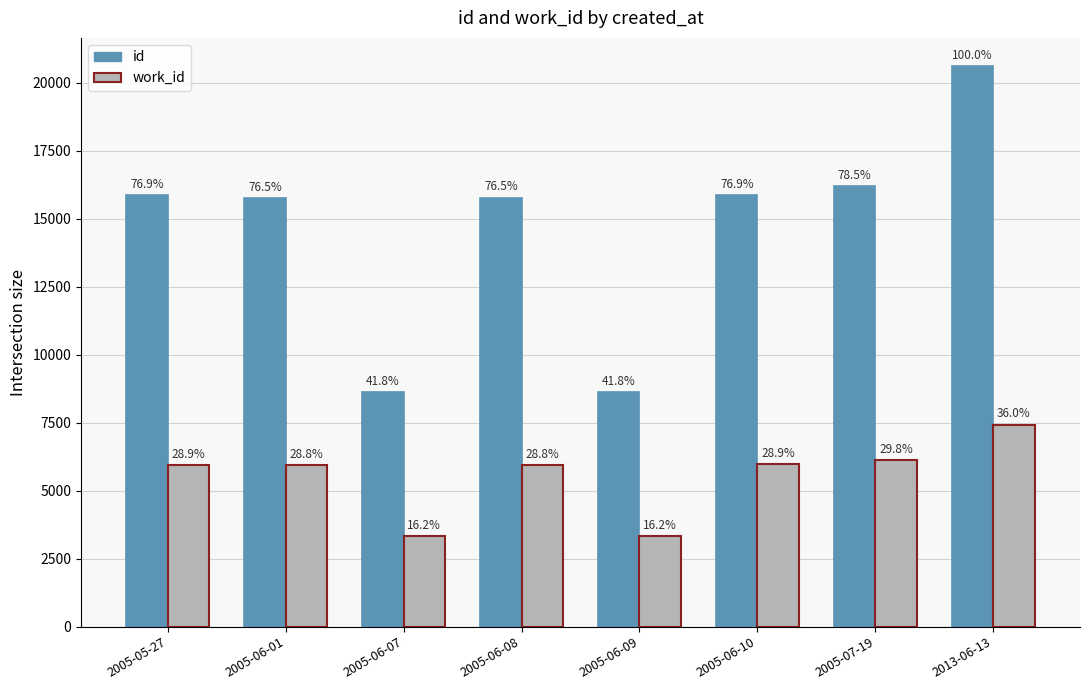

Between 2005-06-01 and 2005-06-07, which is larger?

2005-06-01